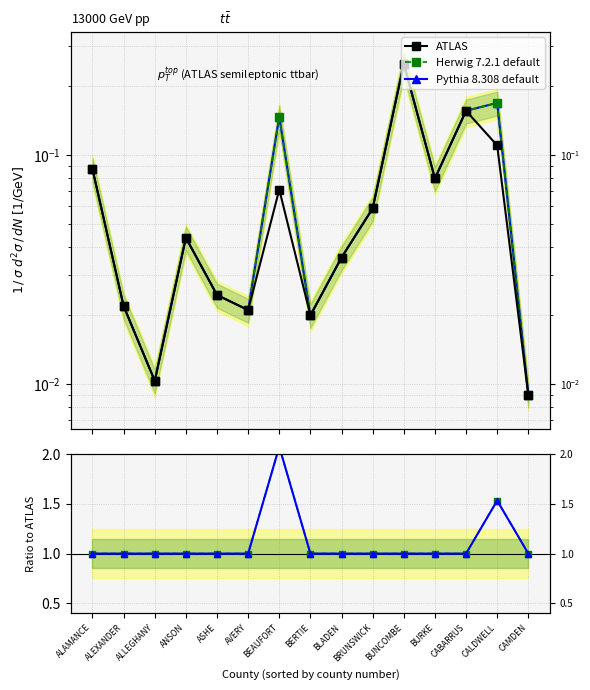

What position from the right is ALAMANCE?

15